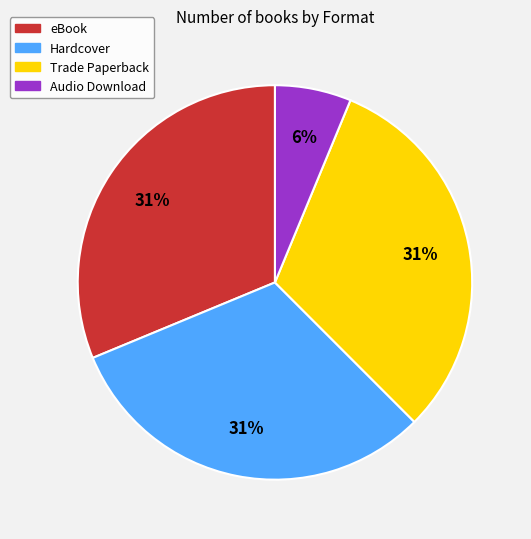

How many segments does this pie chart have?

4